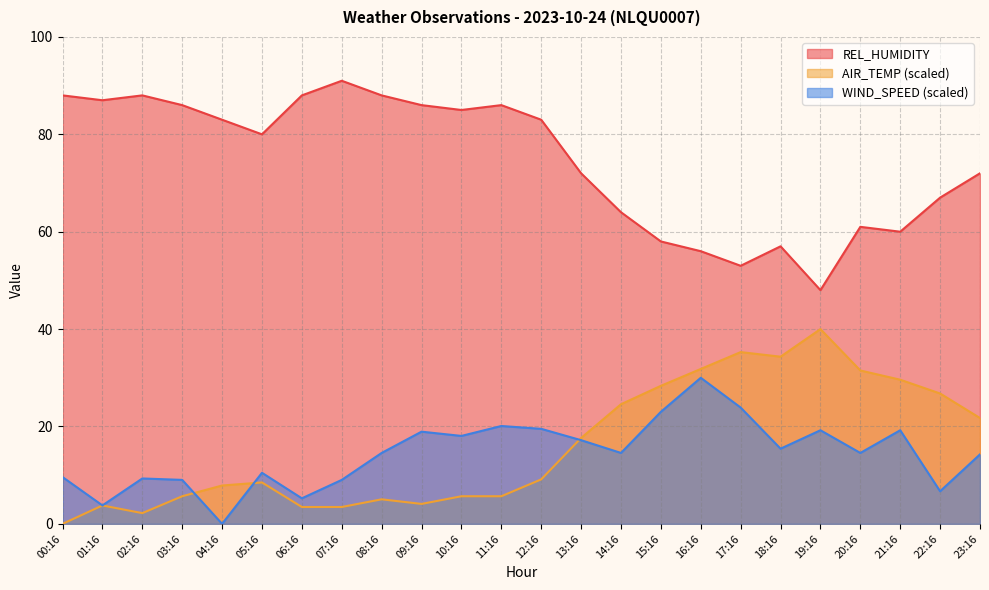

How many interior local peaks does the AIR_TEMP series have?

5